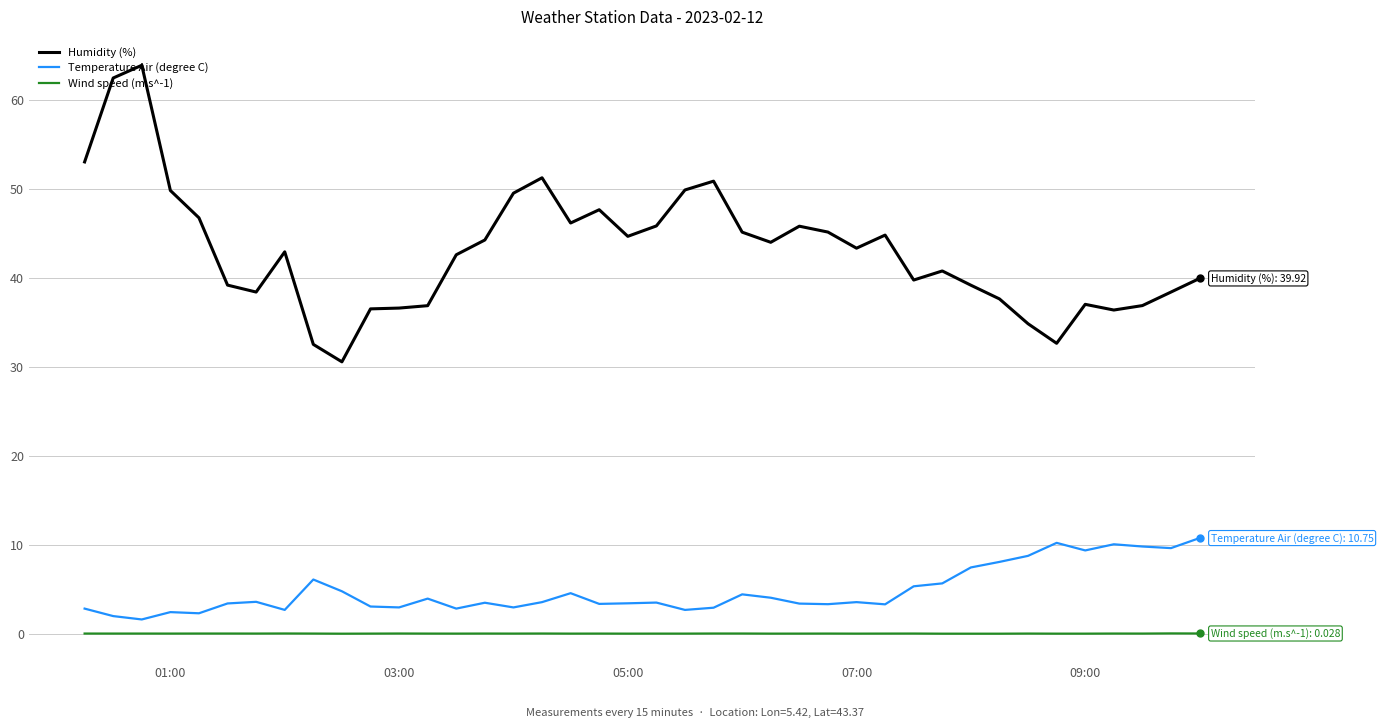

True or false: Humidity (%) and Temperature Air (degree C) cross at least once.

False